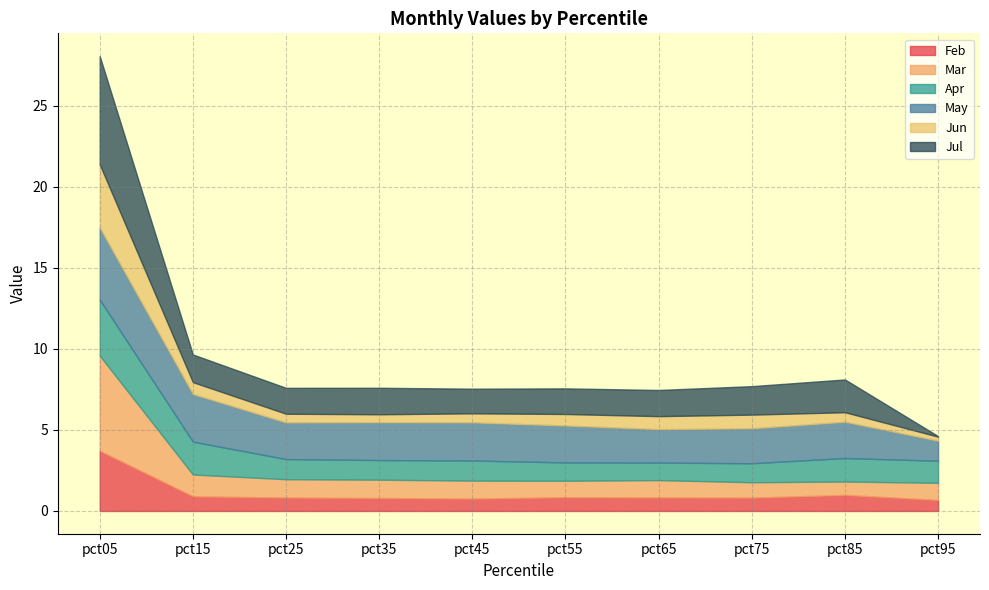

What is the average value of the May series?

2.4